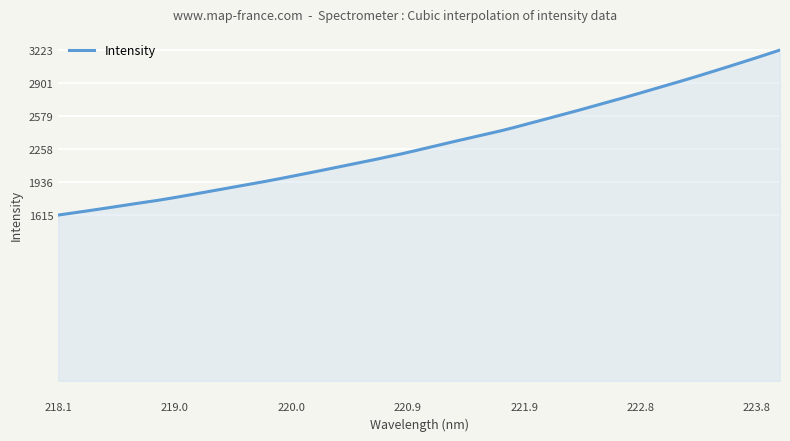

What is the minimum value shown in the chart?

1615.0